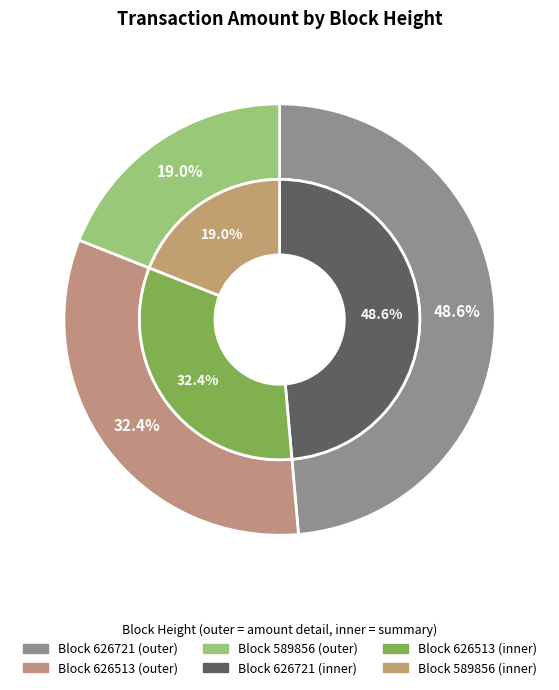

What percentage is NOT represented by 626513?

67.6%